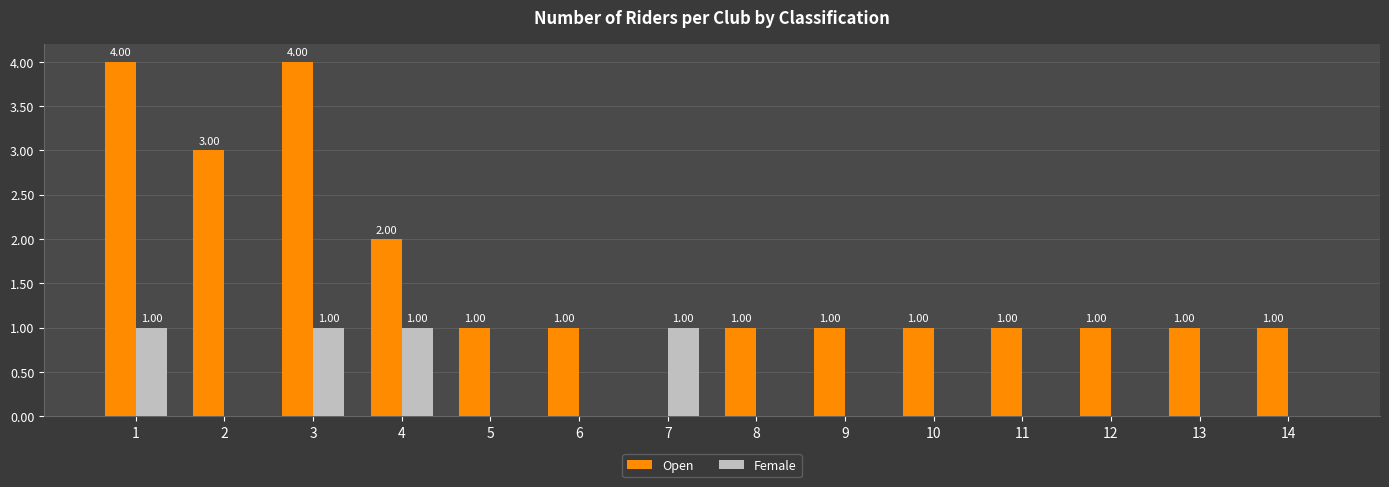

Is the value of Open at 6 greater than the value of Female at 6?

Yes